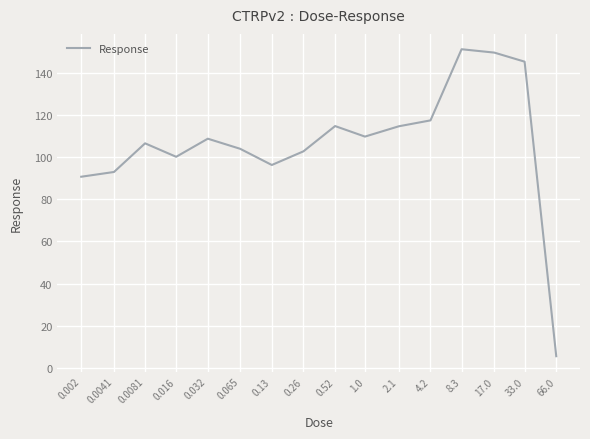

What is the difference between the maximum and minimum values?

145.8